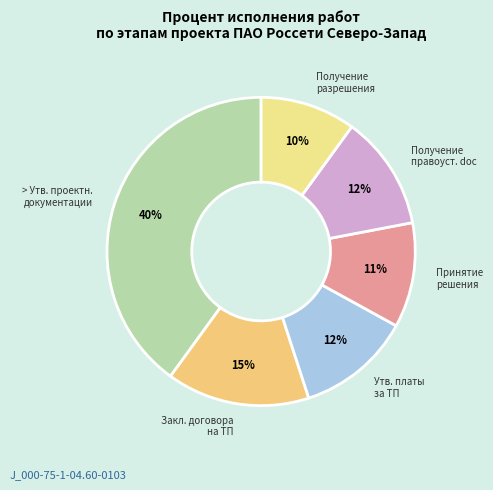

Is there any slice that represents more than half of the pie?

No